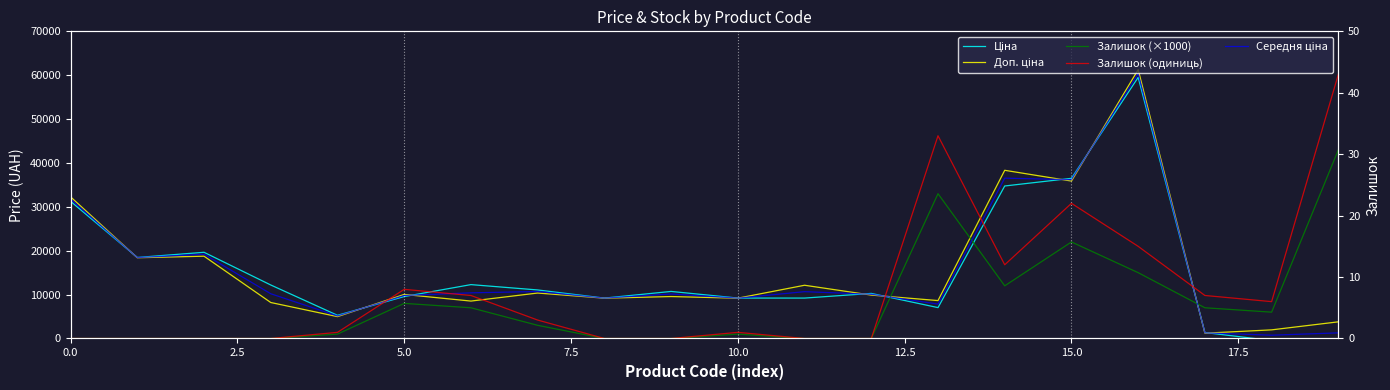

At which category is the sum across all series the highest?

16